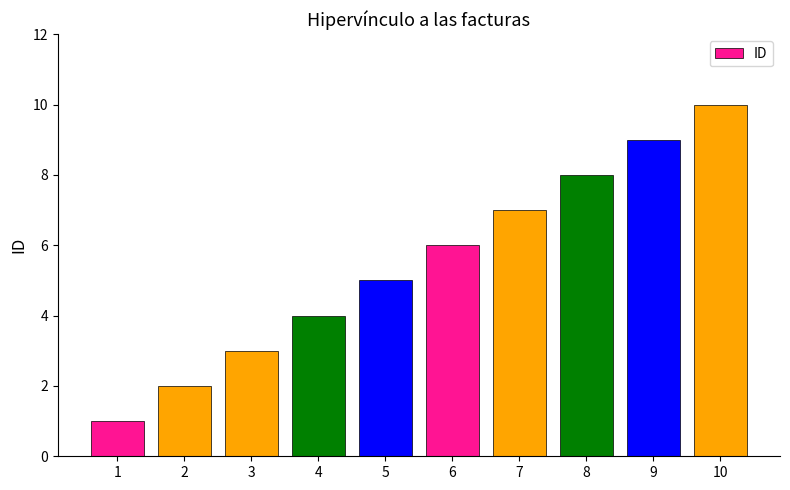

What is the difference between the maximum and minimum values?

9